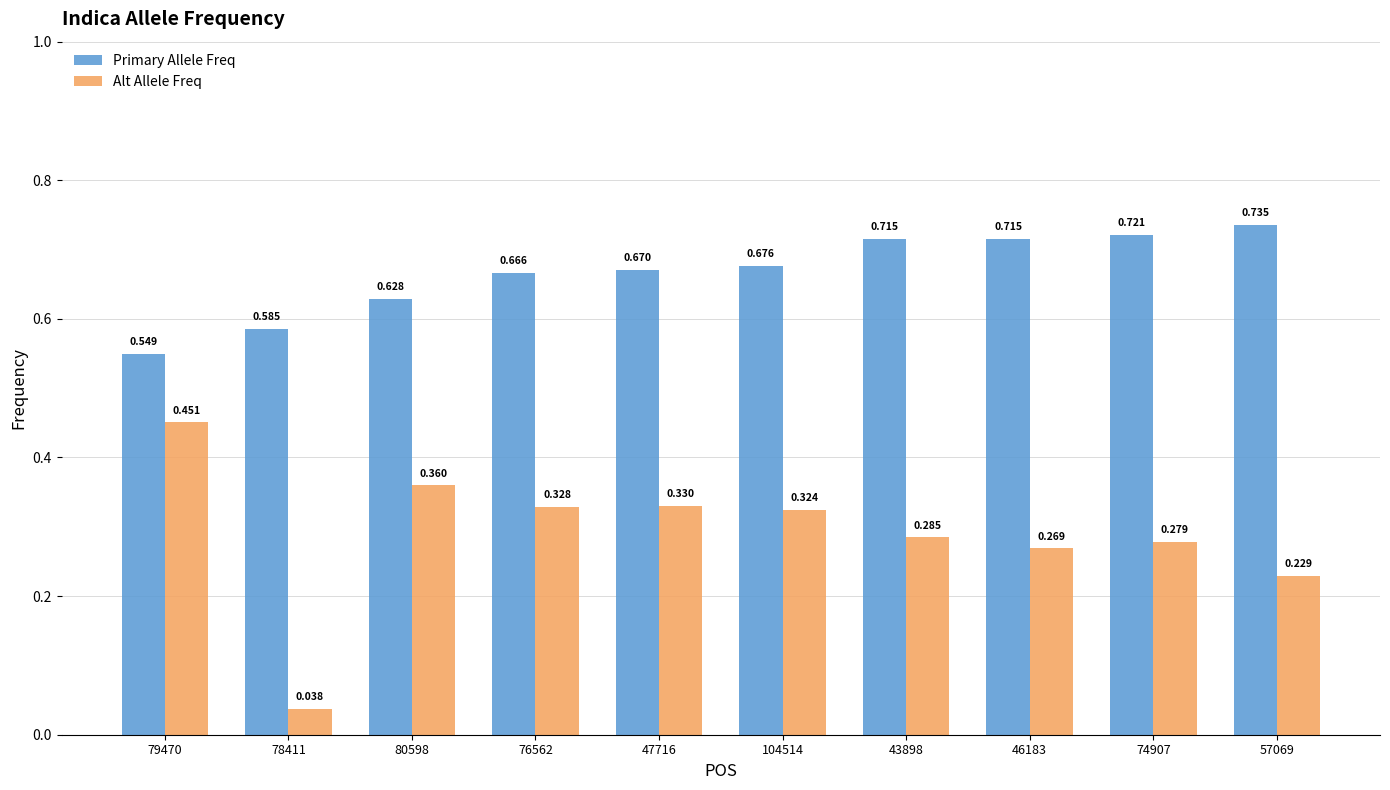

Does the chart contain stacked bars?

No